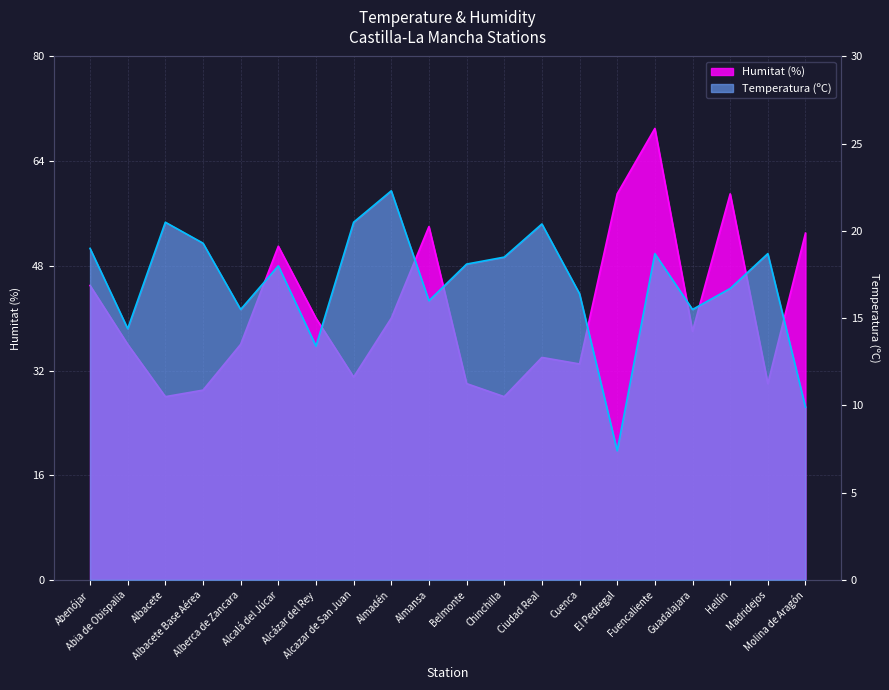

What is the total value across all series at Almansa?

70.0